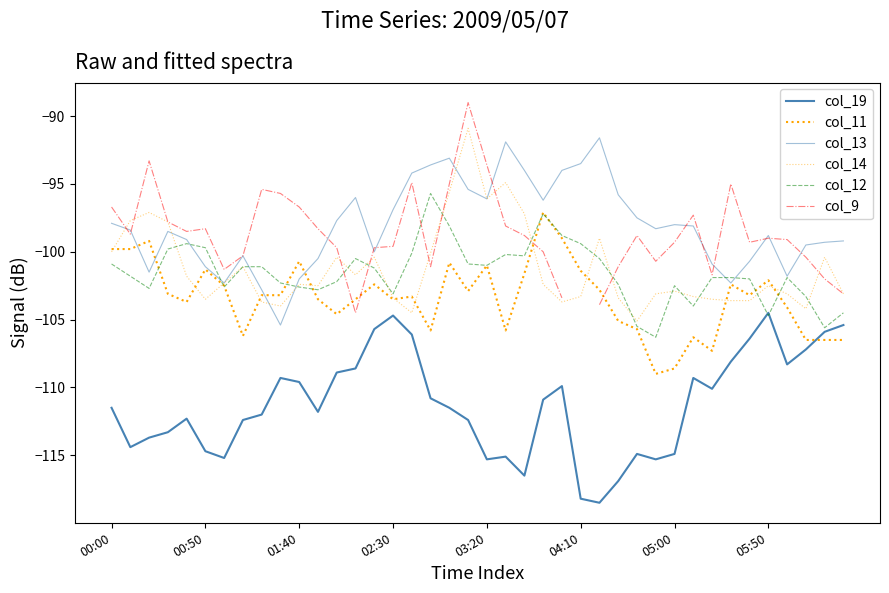

Rank the series by their maximum value, from highest to lowest.

col_9, col_14, col_13, col_12, col_11, col_19